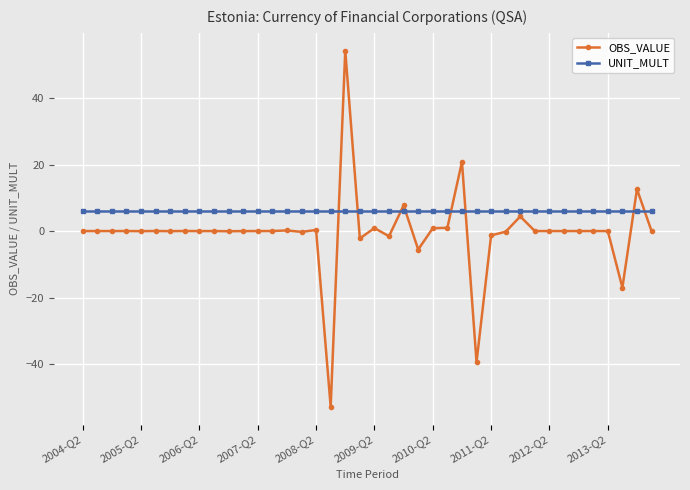

What is the lowest value of the UNIT_MULT series?

6.0